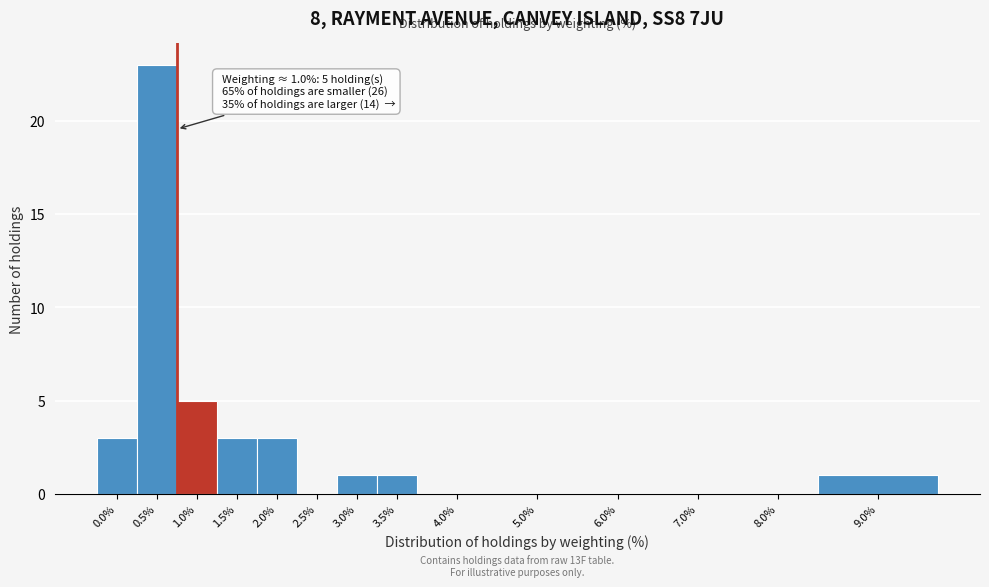

Reading left to right, transcribe all the data shown in this chart.

0.0%=3	0.5%=23	1.0%=5	1.5%=3	2.0%=3	2.5%=0	3.0%=1	3.5%=1	4.0%=0	5.0%=0	6.0%=0	7.0%=0	8.0%=0	9.0%=1